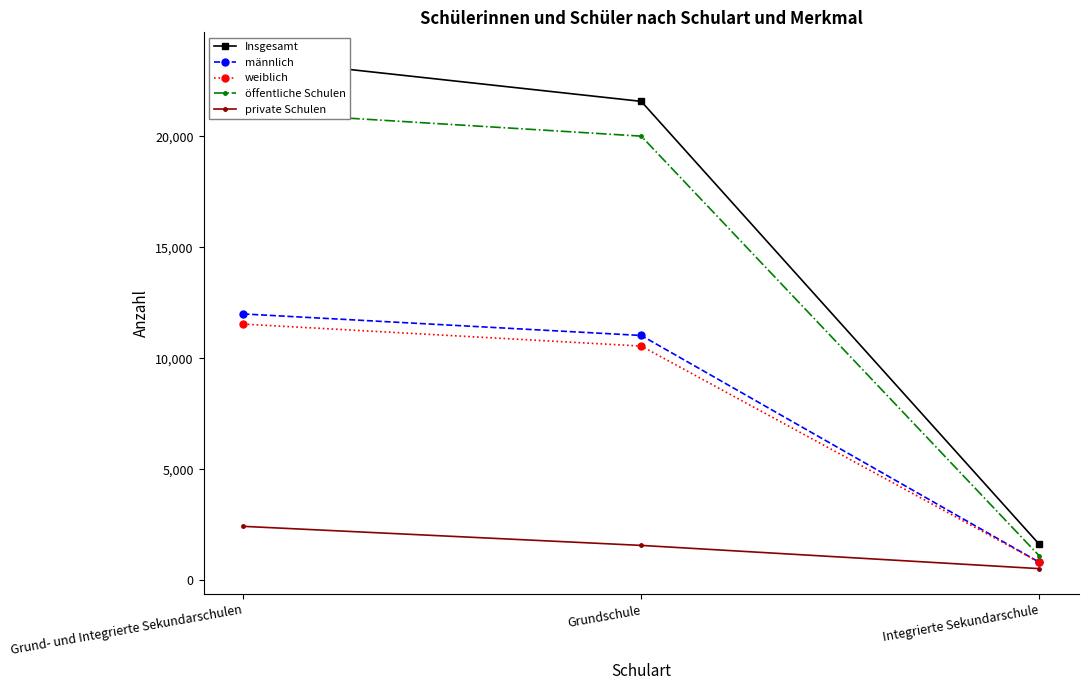

What is the value of the private Schulen point at the 3rd from the left?

520